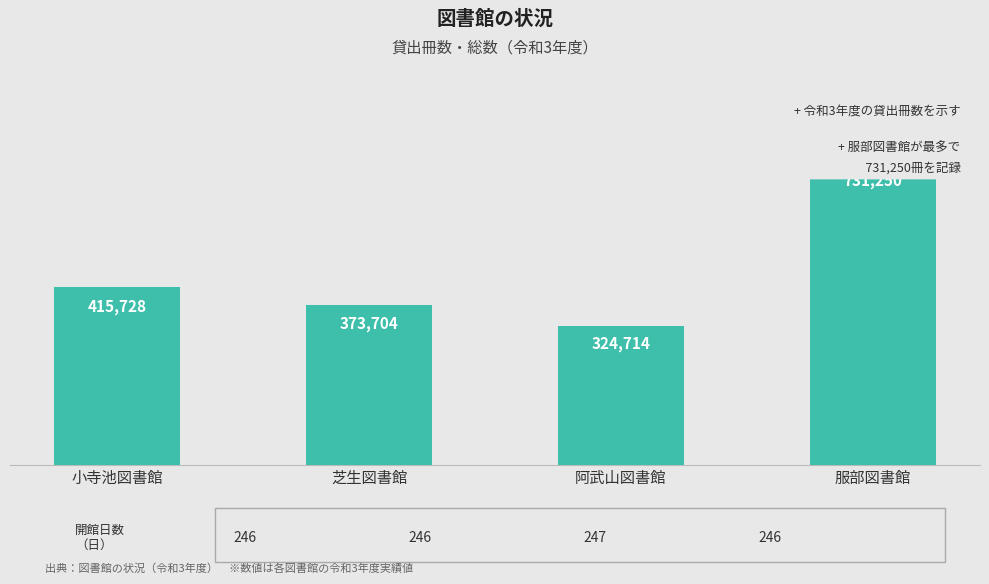

What is the change in value from 小寺池図書館 to 阿武山図書館?

-91014